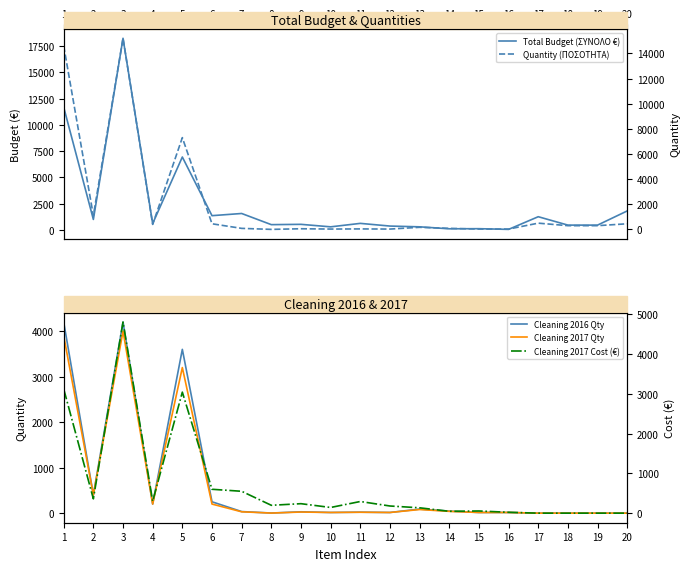

At which label is Cleaning 2017 Cost (€) closest to 2400?

5